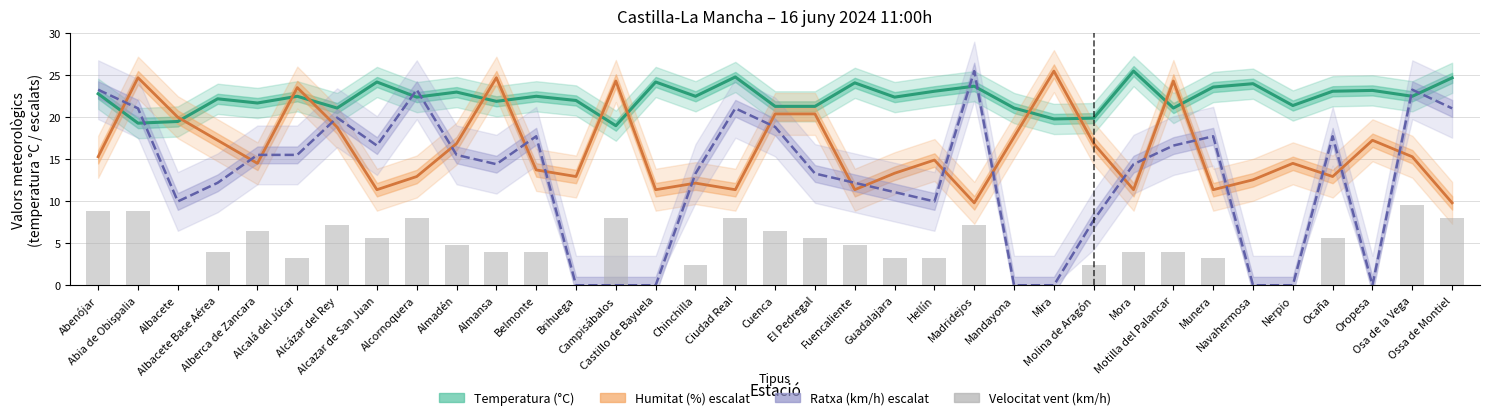

What is the difference between the maximum and minimum values in the Temperatura (°C) series?

6.5